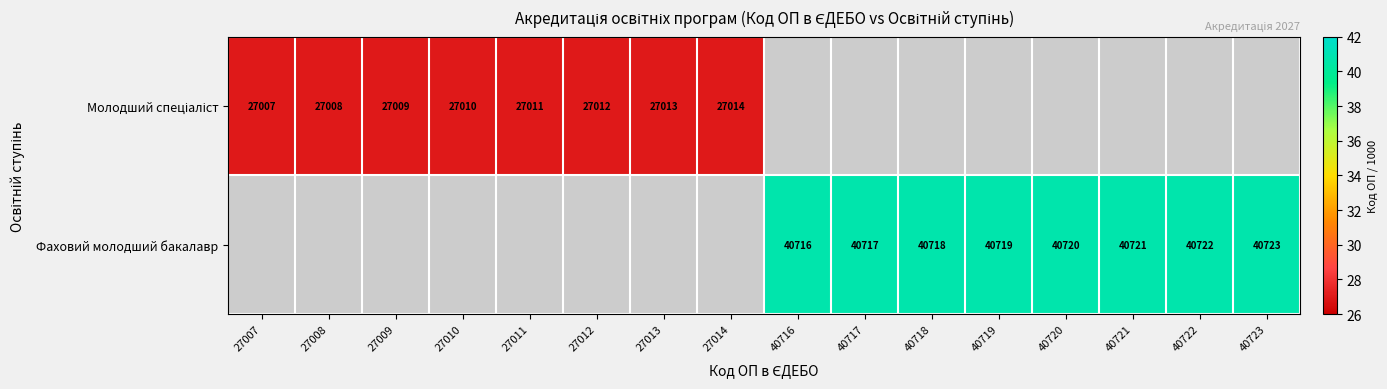

Is the value of Фаховий молодший бакалавр at 40718 greater than the value of Молодший спеціаліст at 27008?

Yes